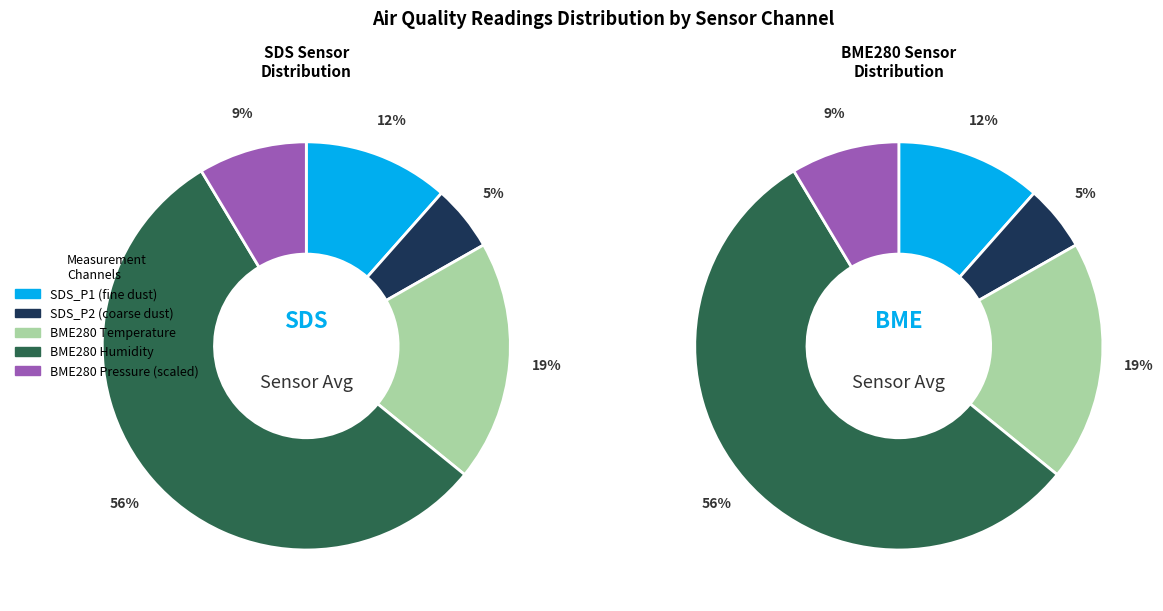

Count the number of slices in the pie.

5